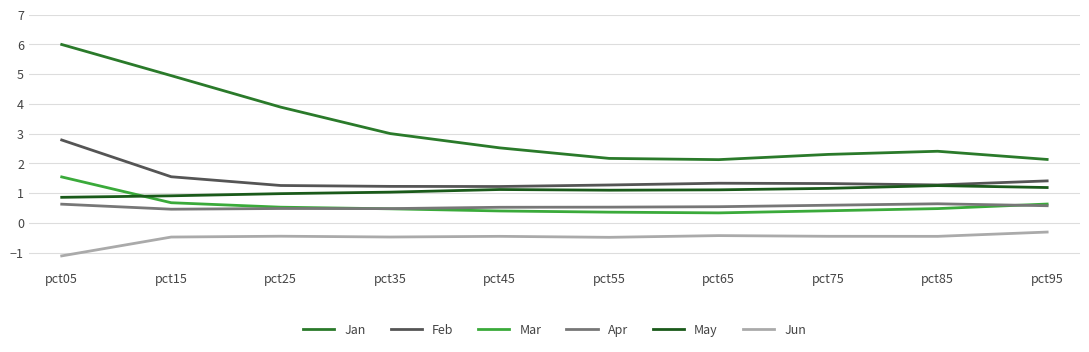

At how many categories does at least one series exceed 0?

10